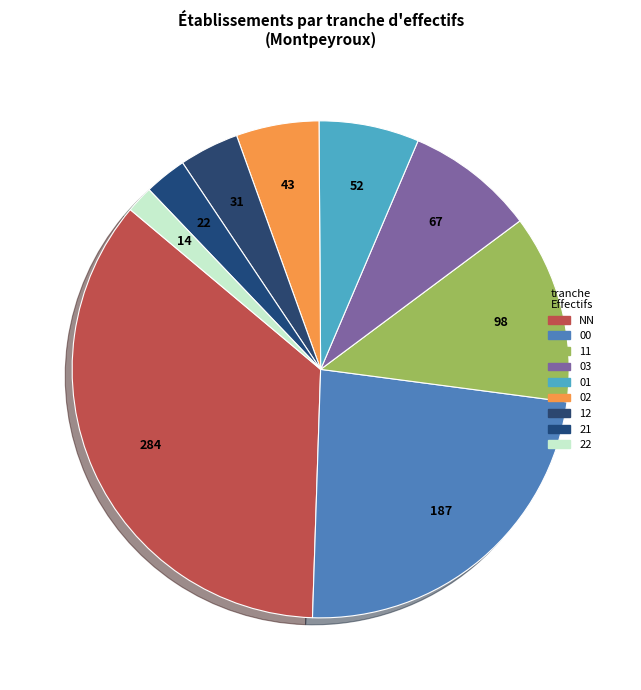

Count the number of slices in the pie.

9